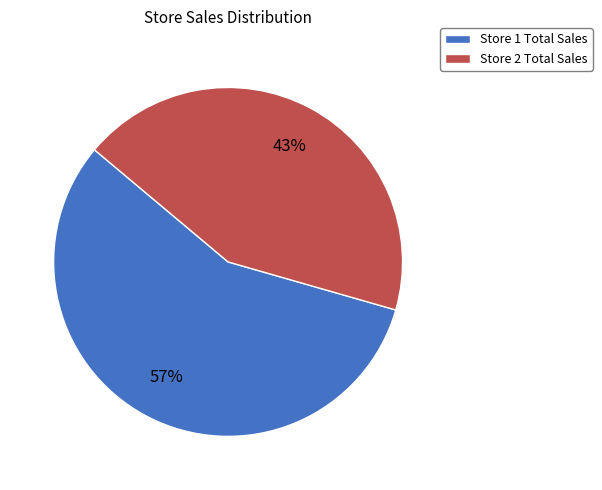

Which slice is the smallest?

Store 2 Total Sales